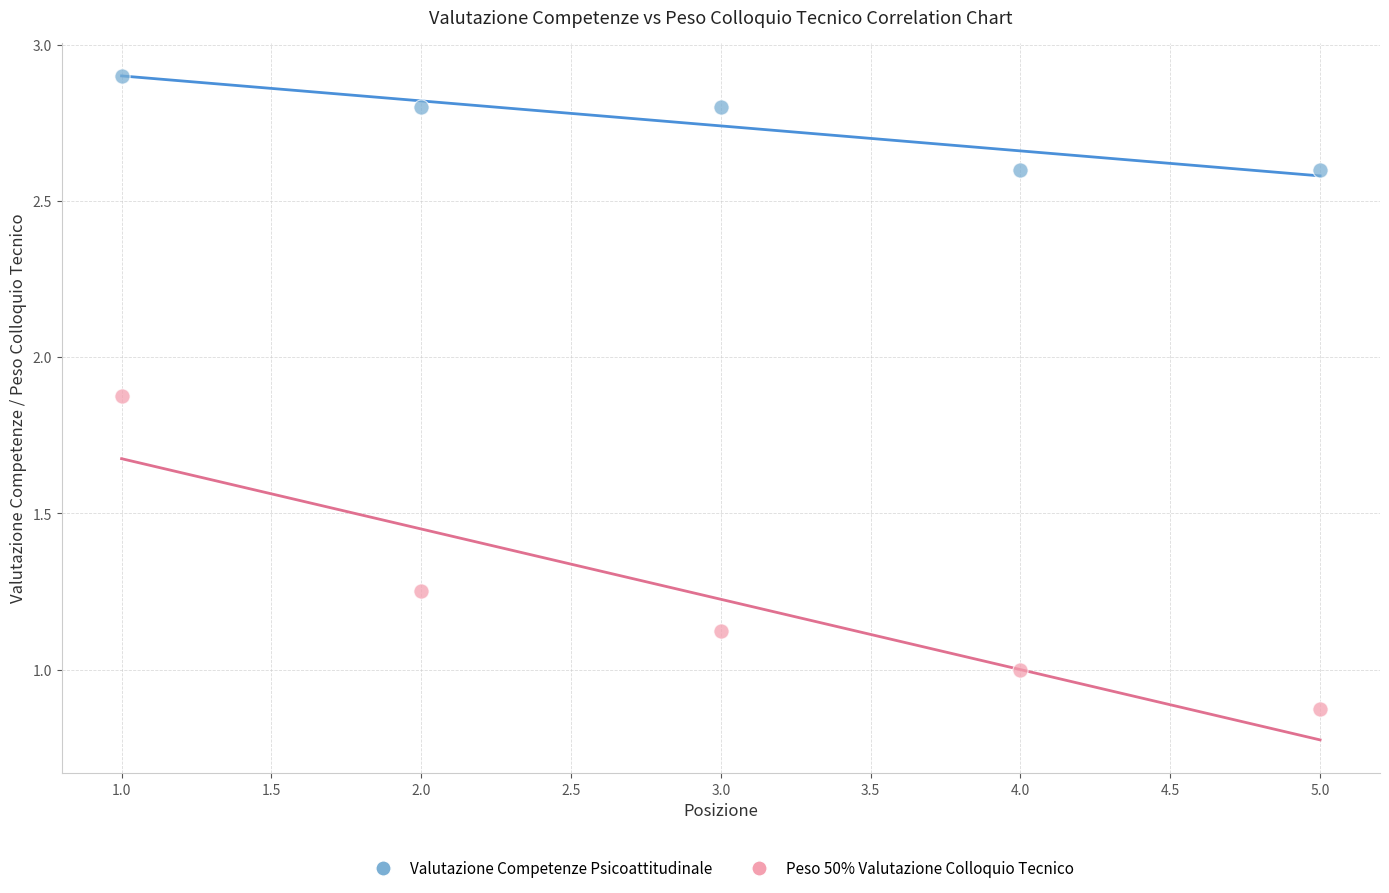

Which series has the largest Y range (max minus min)?

Peso 50% Valutazione Colloquio Tecnico